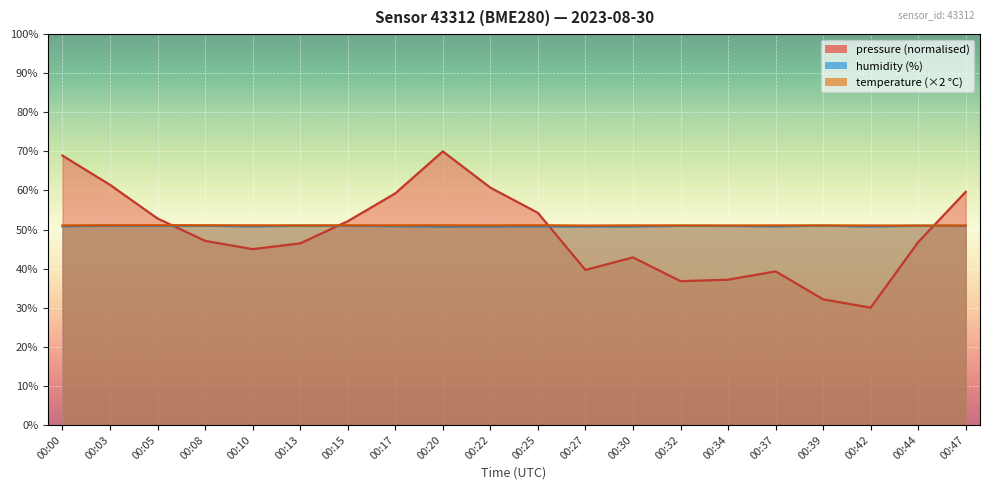

True or false: pressure_norm and humidity cross at least once.

True